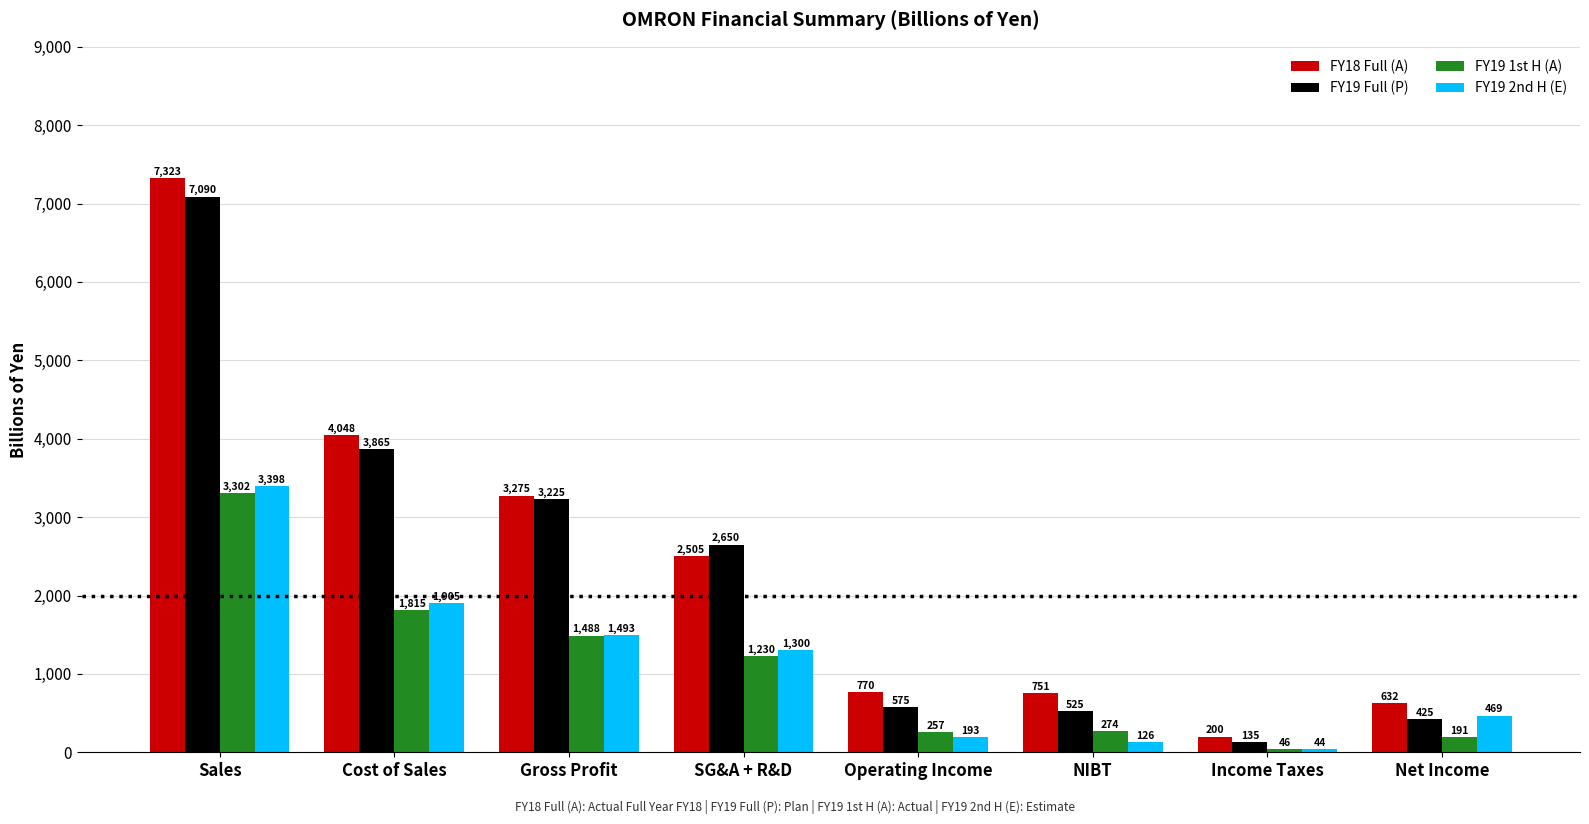

Rank the series by their maximum value, from lowest to highest.

FY19 1st H (A), FY19 2nd H (E), FY19 Full (P), FY18 Full (A)